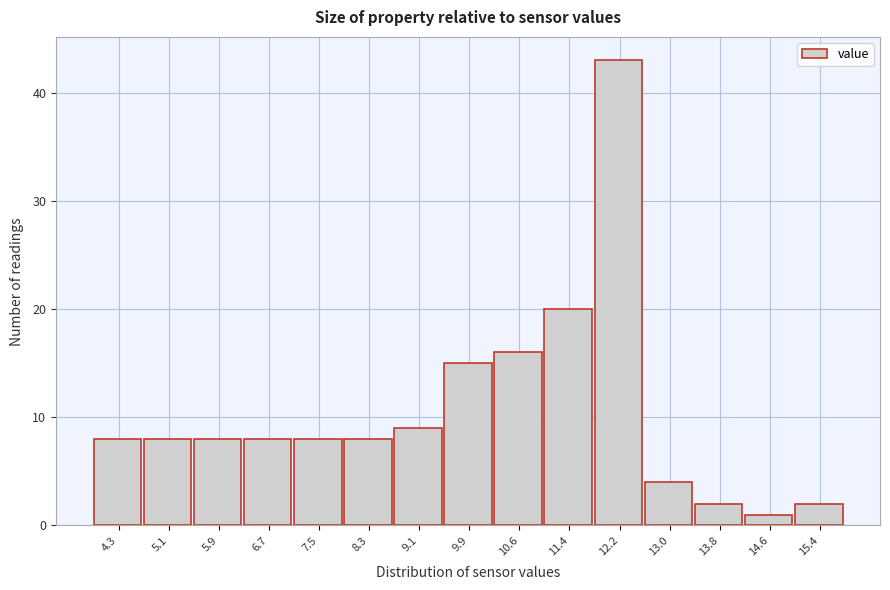

Reading left to right, transcribe all the data shown in this chart.

4.3=8	5.1=8	5.9=8	6.7=8	7.5=8	8.3=8	9.1=9	9.9=15	10.6=16	11.4=20	12.2=43	13.0=4	13.8=2	14.6=1	15.4=2